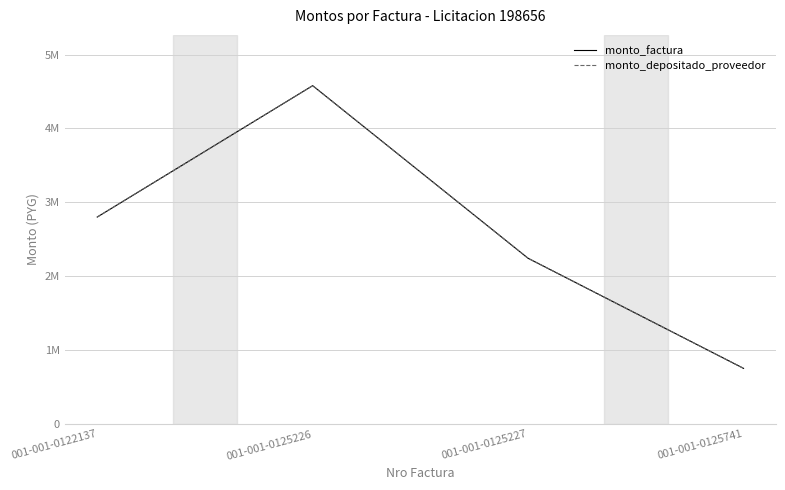

True or false: monto_factura and monto_depositado_proveedor cross at least once.

False